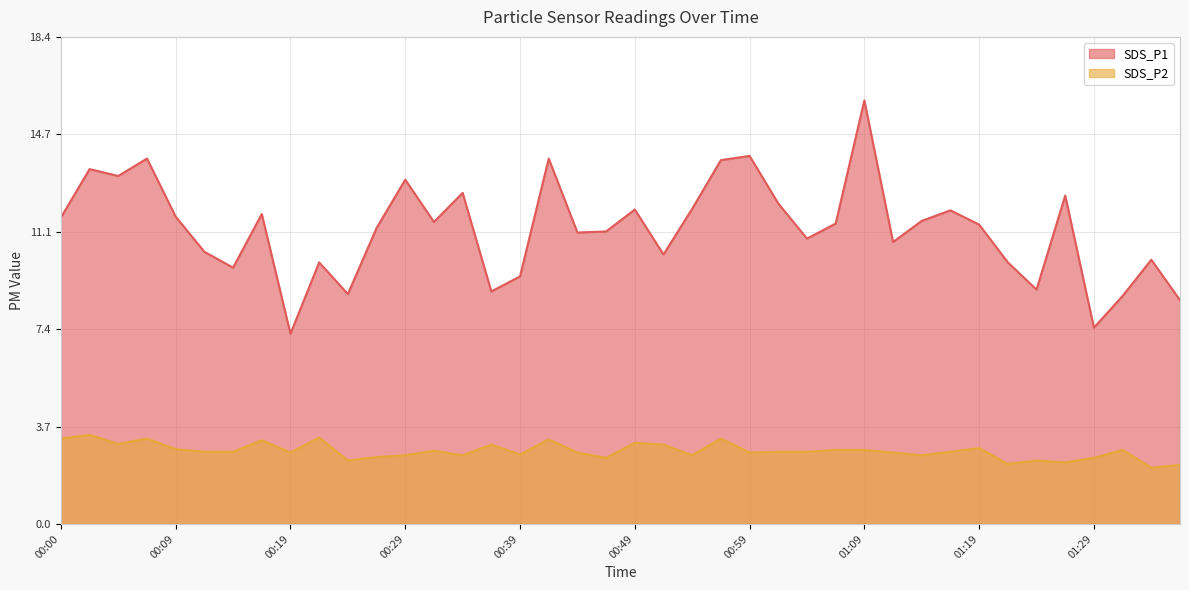

Reading left to right, what are all the values shown in this chart?

SDS_P1: 00:00=11.6	00:02=13.4	00:05=13.2	00:07=13.8	00:09=11.6	00:12=10.3	00:14=9.7	00:17=11.7	00:19=7.2	00:22=9.9	00:24=8.7	00:27=11.2	00:29=13.0	00:32=11.4	00:34=12.5	00:36=8.8	00:39=9.4	00:41=13.8	00:44=11.0	00:46=11.1	00:49=11.9	00:51=10.2	00:54=11.9	00:56=13.8	00:59=13.9	01:01=12.1	01:04=10.8	01:06=11.4	01:09=16.0	01:11=10.7	01:14=11.5	01:16=11.9	01:19=11.3	01:21=9.9	01:24=8.9	01:26=12.4	01:29=7.4	01:31=8.6	01:34=10.0	01:36=8.5
SDS_P2: 00:00=3.2	00:02=3.4	00:05=3.0	00:07=3.2	00:09=2.8	00:12=2.7	00:14=2.7	00:17=3.2	00:19=2.7	00:22=3.3	00:24=2.4	00:27=2.5	00:29=2.6	00:32=2.8	00:34=2.6	00:36=3.0	00:39=2.6	00:41=3.2	00:44=2.7	00:46=2.5	00:49=3.1	00:51=3.0	00:54=2.6	00:56=3.2	00:59=2.7	01:01=2.7	01:04=2.7	01:06=2.8	01:09=2.8	01:11=2.7	01:14=2.6	01:16=2.7	01:19=2.9	01:21=2.3	01:24=2.4	01:26=2.3	01:29=2.5	01:31=2.8	01:34=2.1	01:36=2.2